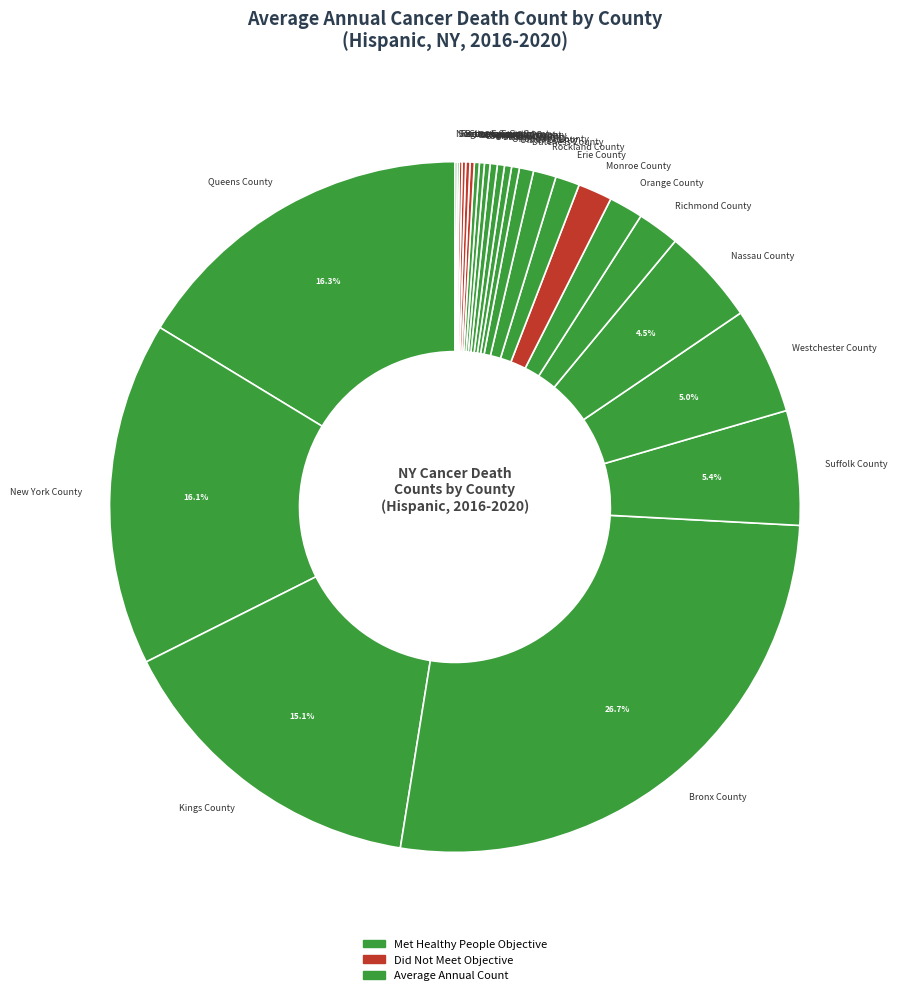

What is the ratio of the value at New York County to the value at Suffolk County?

3.0